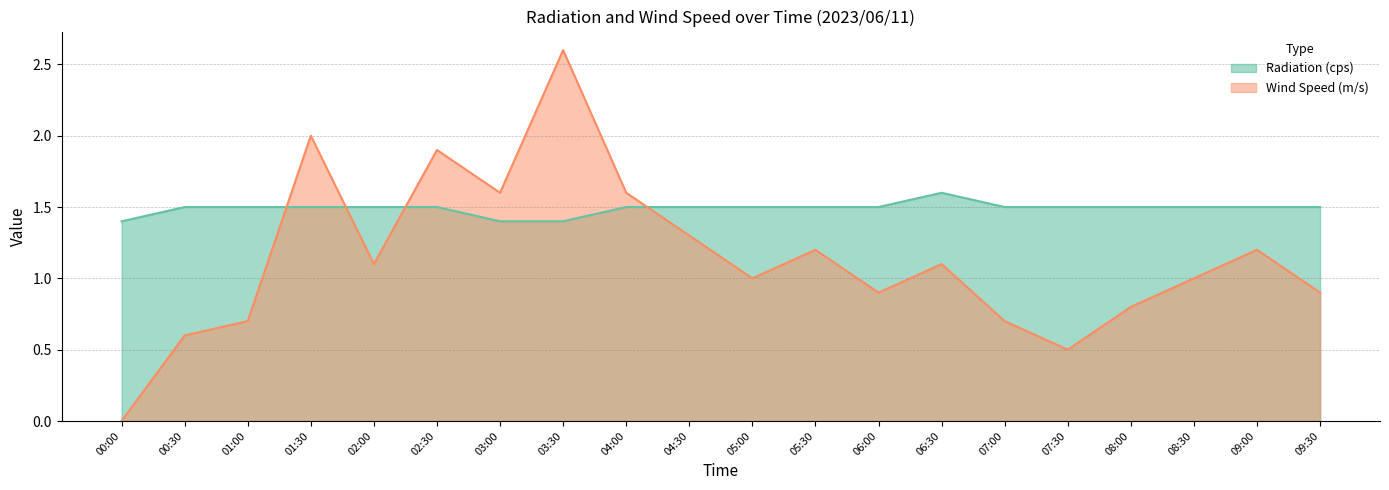

Which series ends up on top after the final intersection of Wind Speed (m/s) and Radiation (cps)?

Radiation (cps)